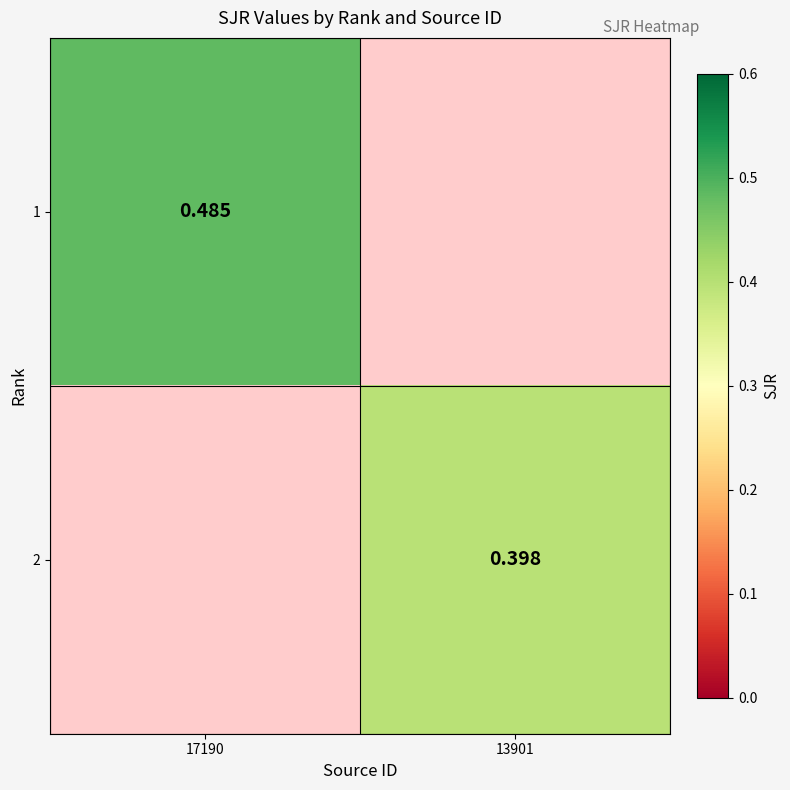

What is the total value across all series at 17190?

0.5